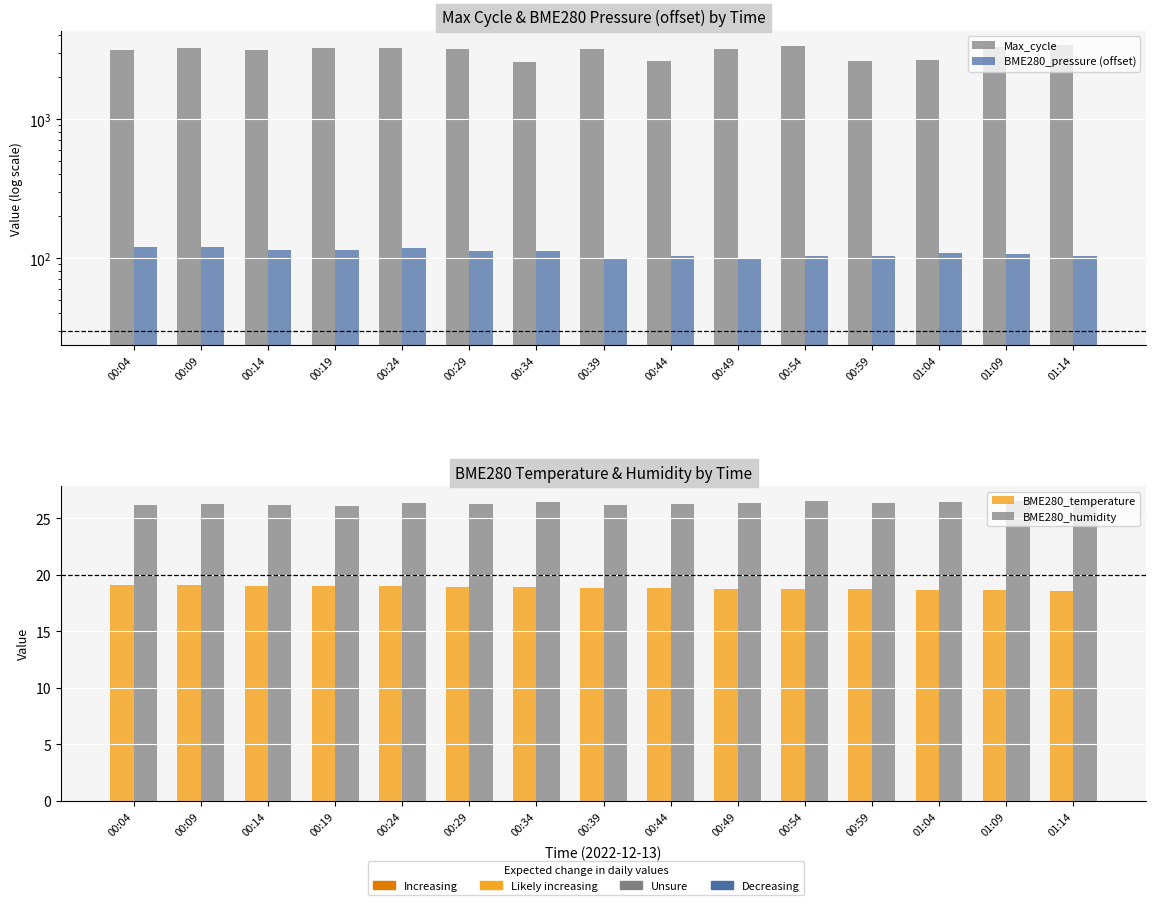

Where is BME280_temperature nearest to the value 18?

01:14